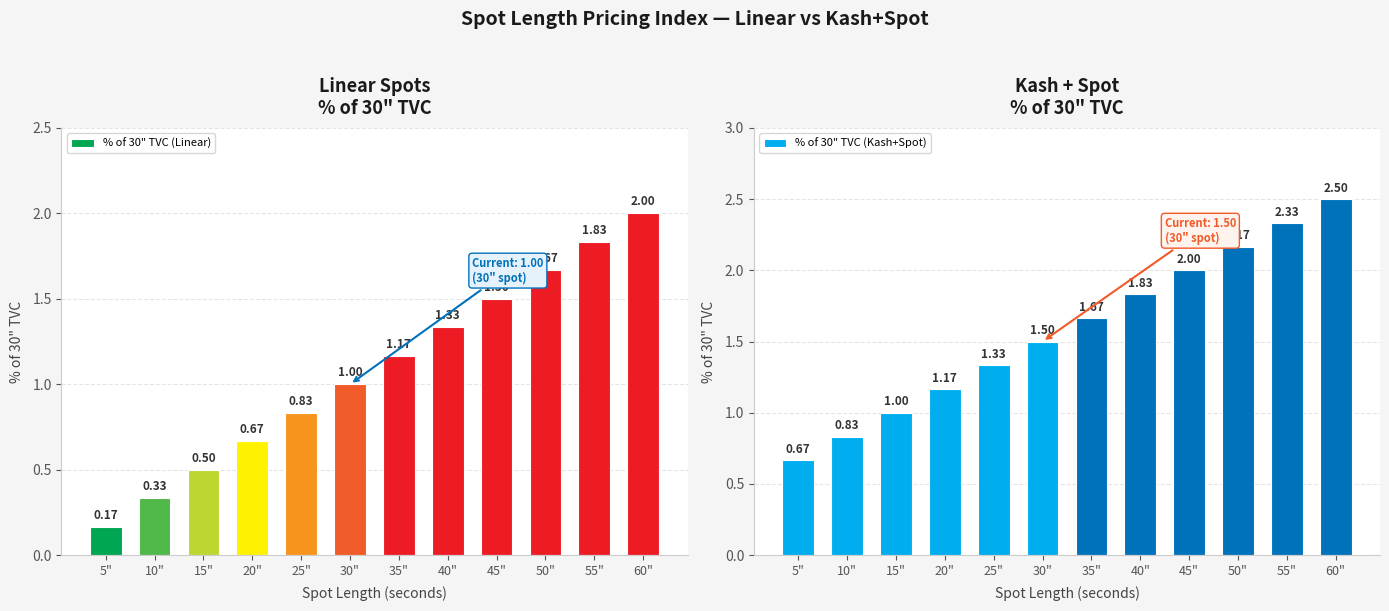

What is the average value of the % of 30" TVC (Linear) series?

1.1